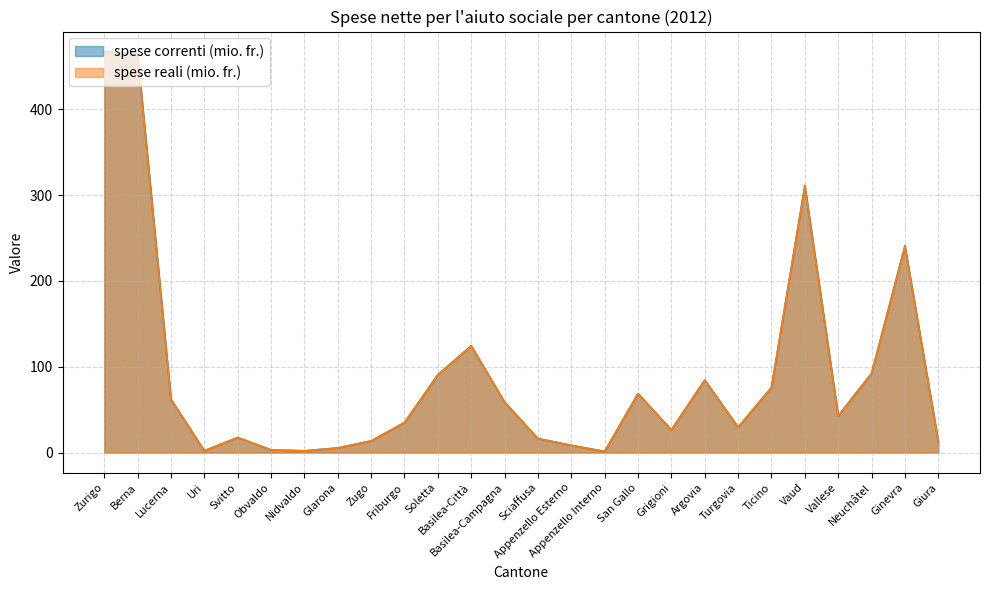

Is it true that spese correnti (mio. fr.) equals 182.1 at Basilea-Città?

False